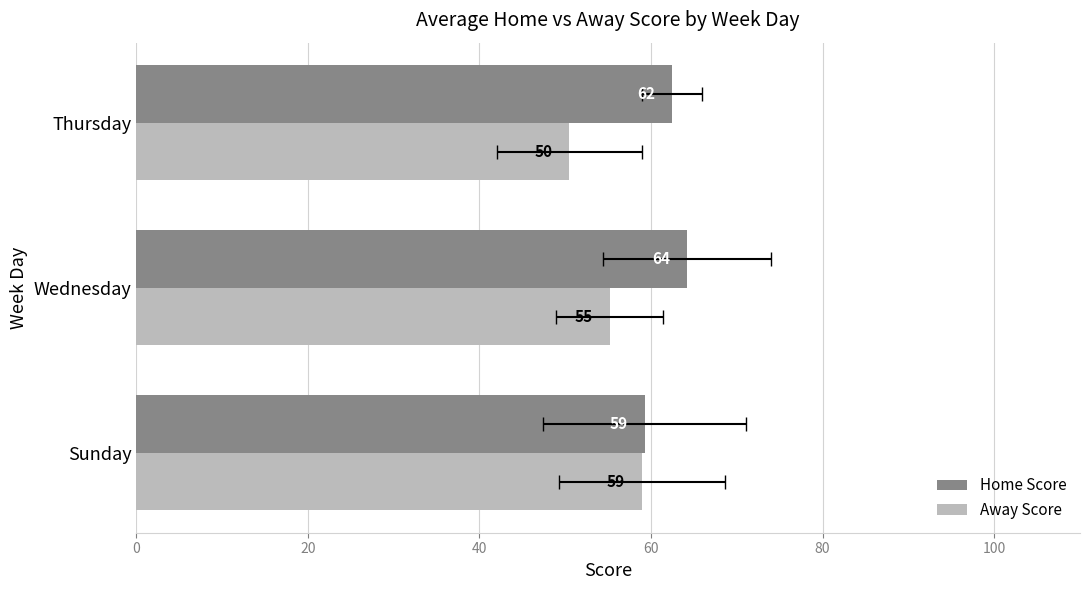

Count the number of data series in this chart.

2